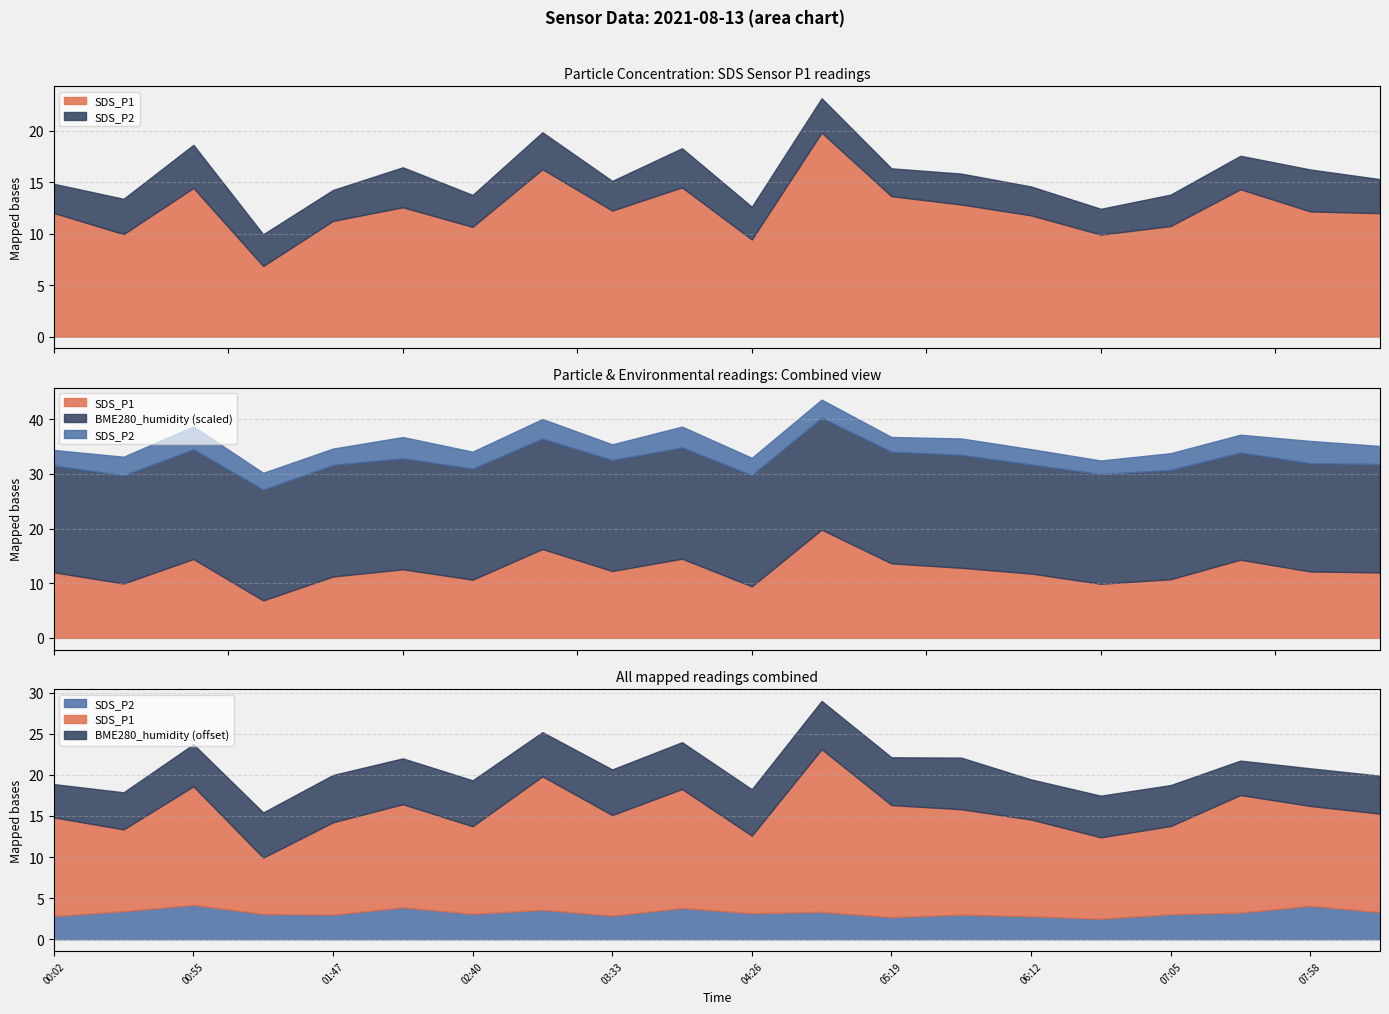

Where is SDS_P1 nearest to the value 13?

05:45